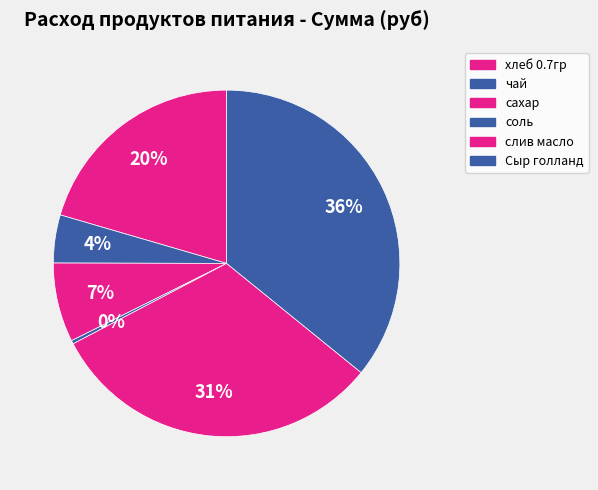

To the nearest percent, what percentage of the pie is слив масло?

31%